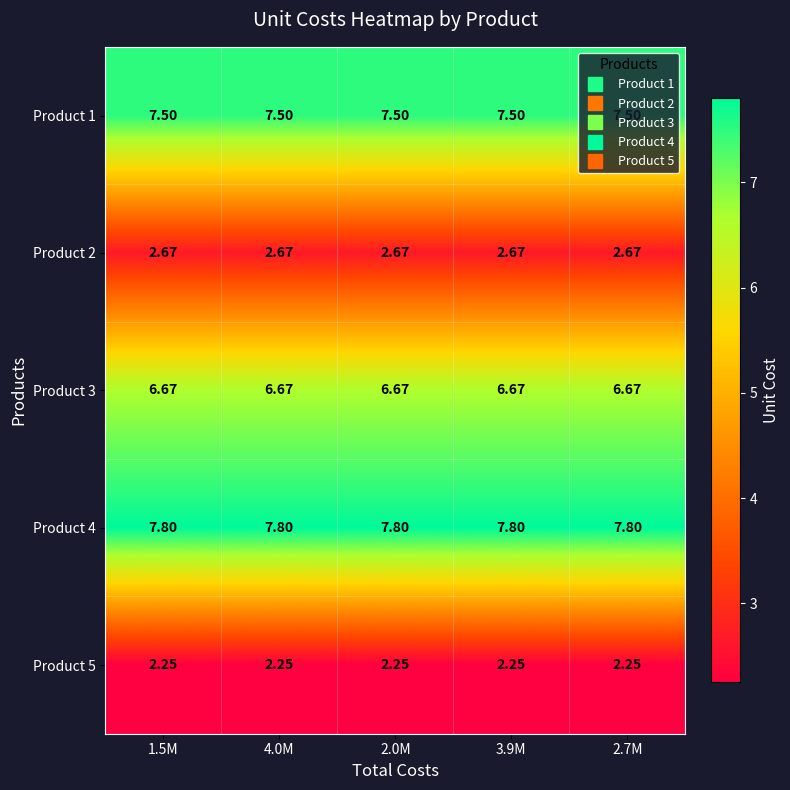

Is the value of Product 5 at 1.5M greater than the value of Product 3 at 3.9M?

No